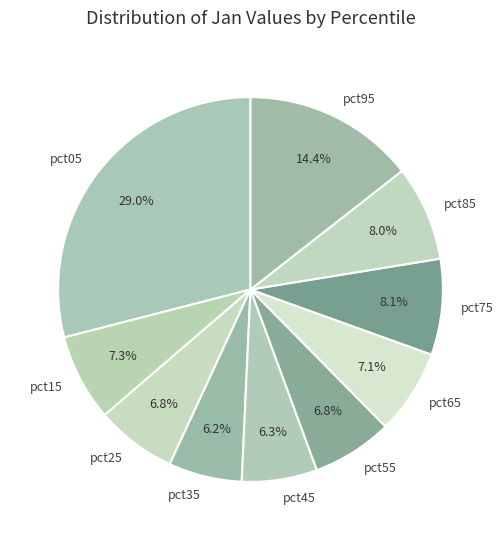

What is the ratio of the value at pct65 to the value at pct05?

0.2